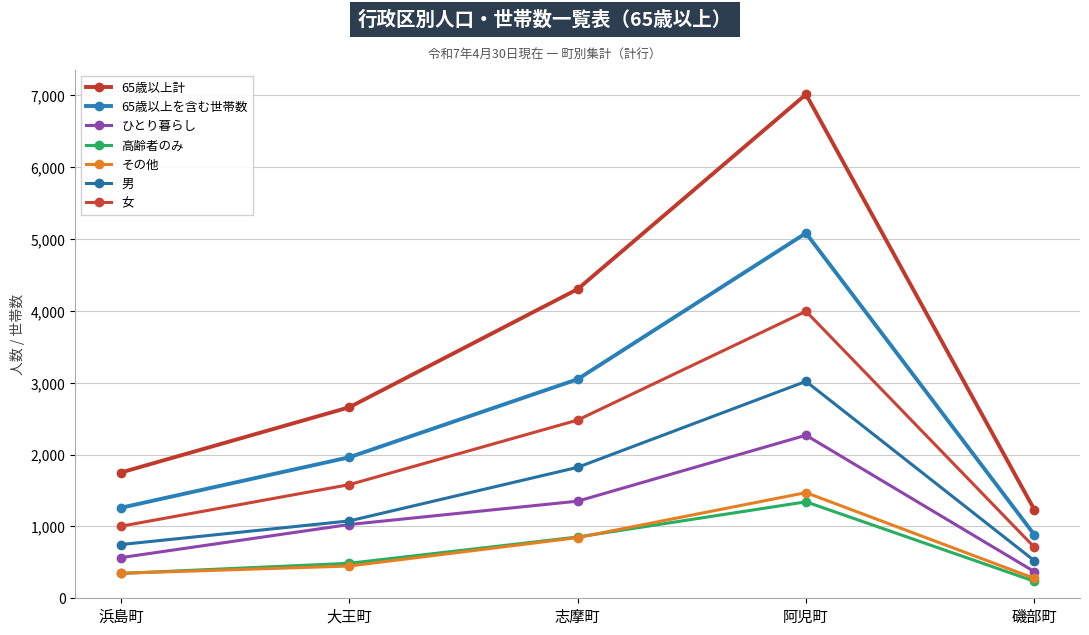

At which category is the sum across all series the highest?

阿児町